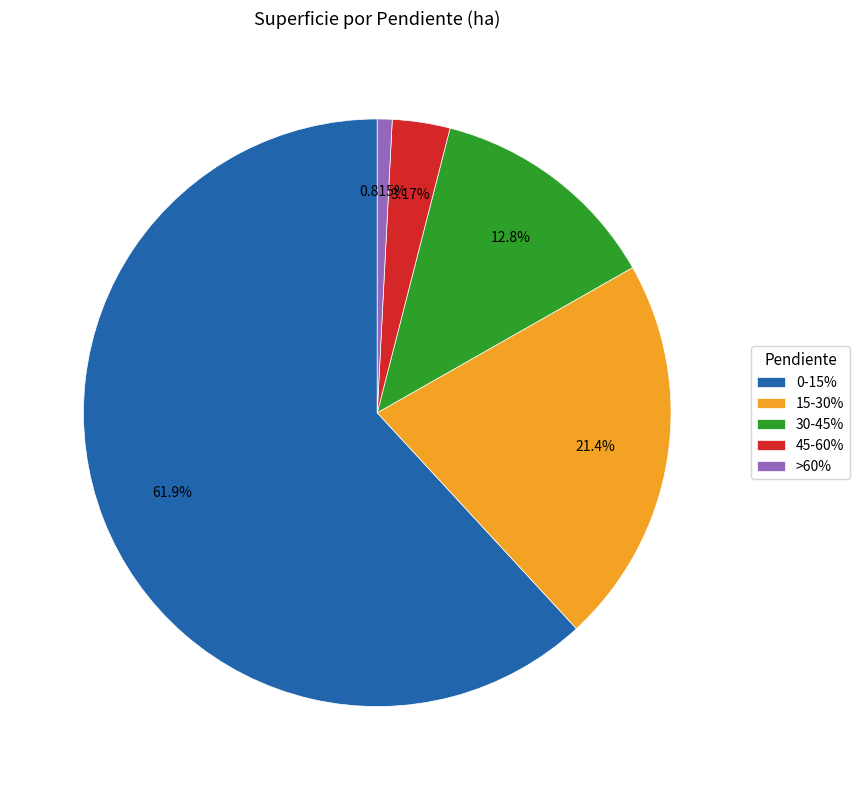

Rank the categories by value from highest to lowest.

0-15%, 15-30%, 30-45%, 45-60%, >60%